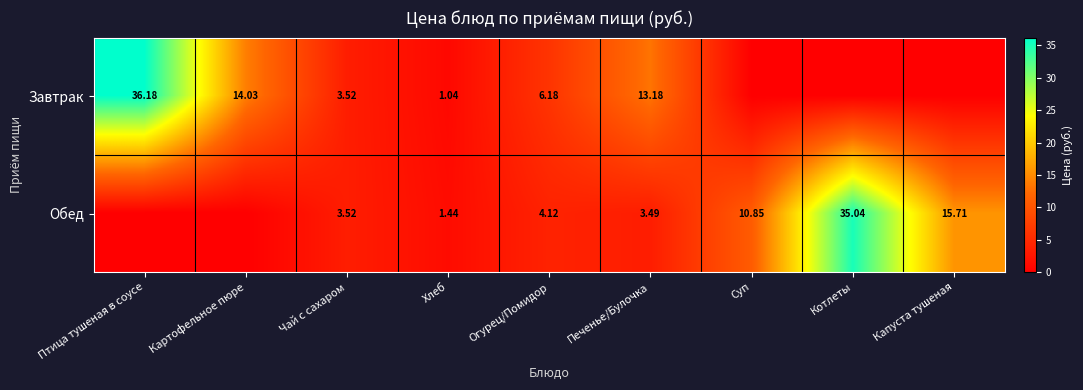

At which label does Завтрак reach its minimum?

Суп